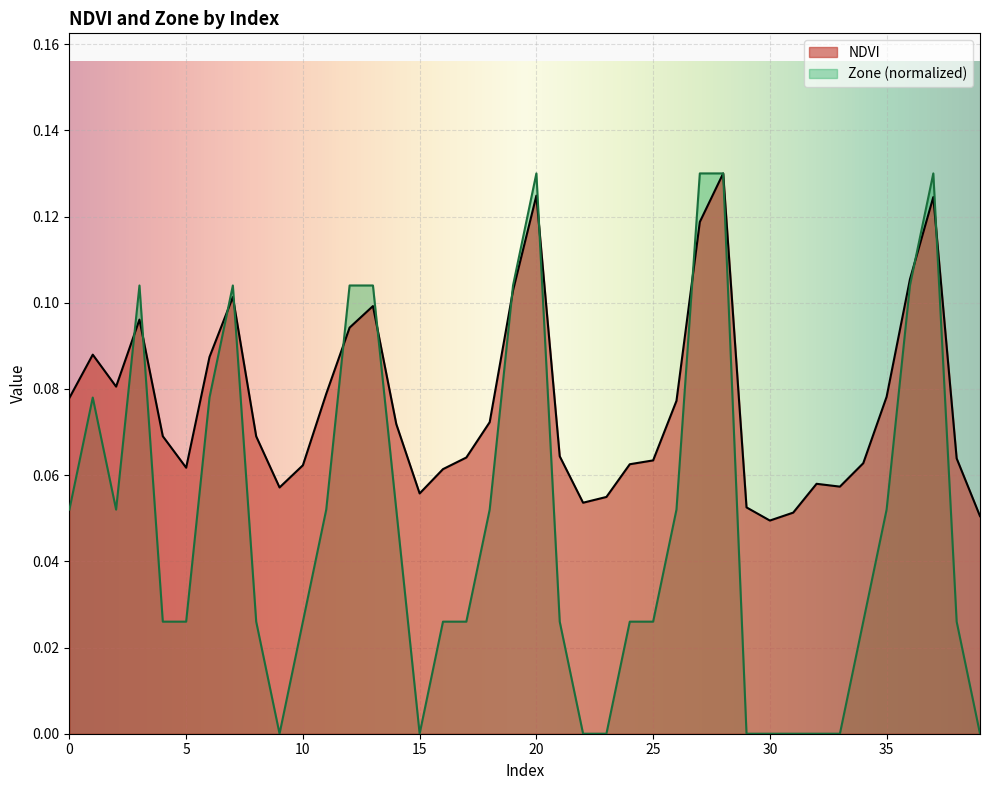

What is the difference between the second highest and minimum values in the Zone series?

0.1